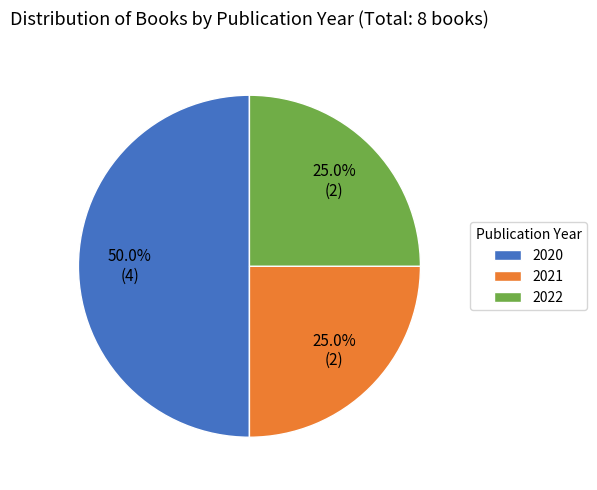

What is the total percentage of 2022 and 2020?

75.0%